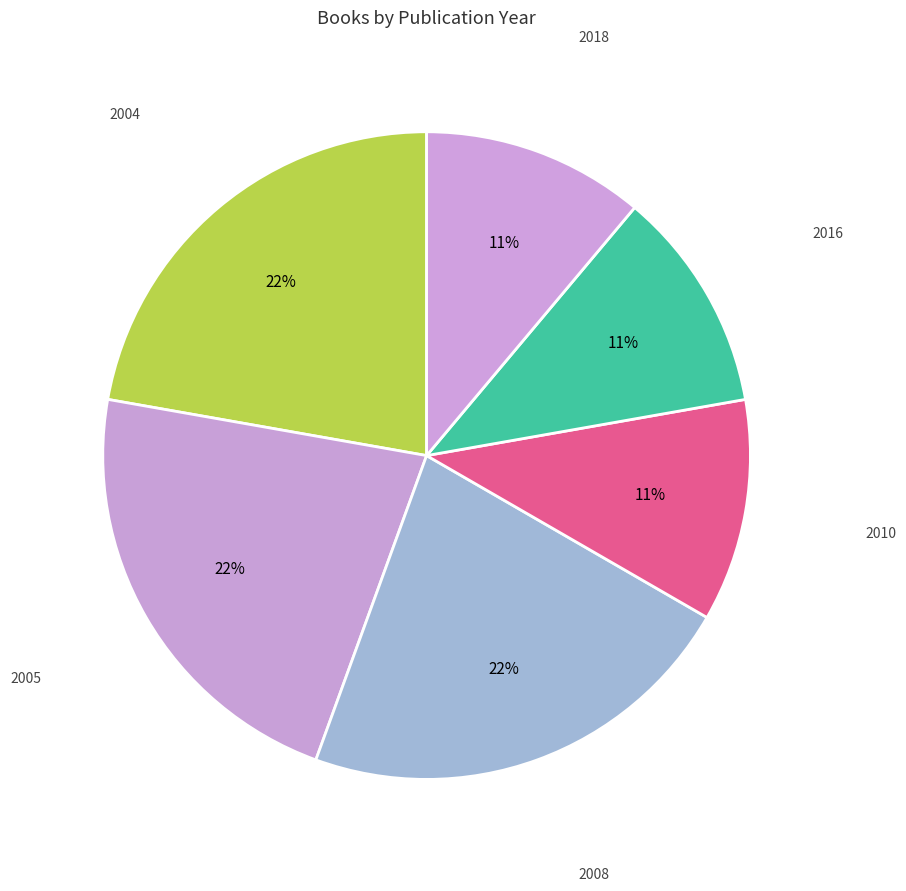

Combined, do 2016 and 2008 account for over 50%?

No